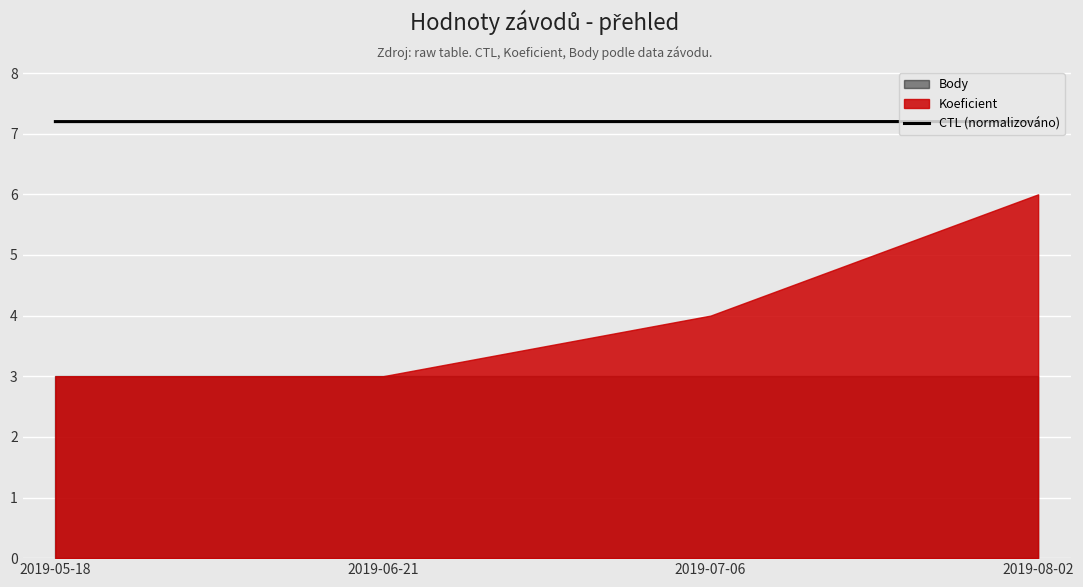

What is the maximum value for CTL (normalizováno)?

7.2